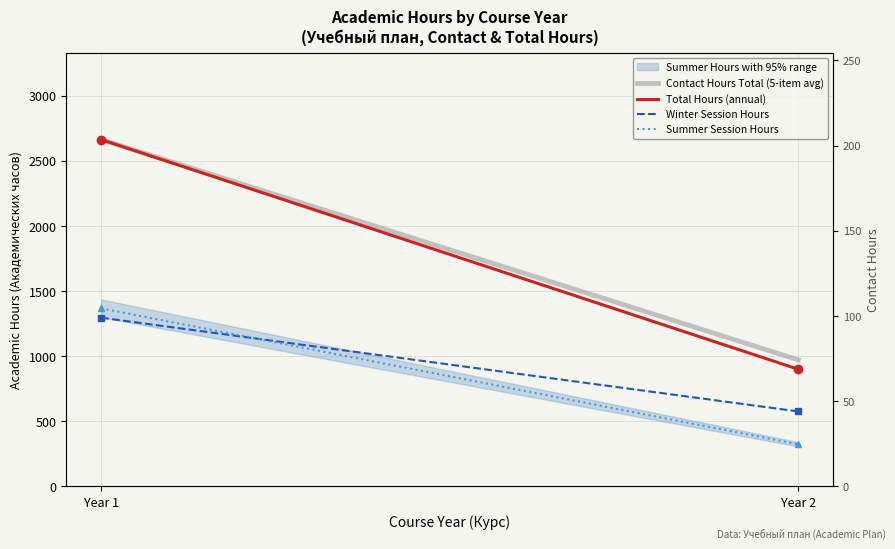

Rank the categories by Winter Session Hours value from highest to lowest.

Year 1, Year 2